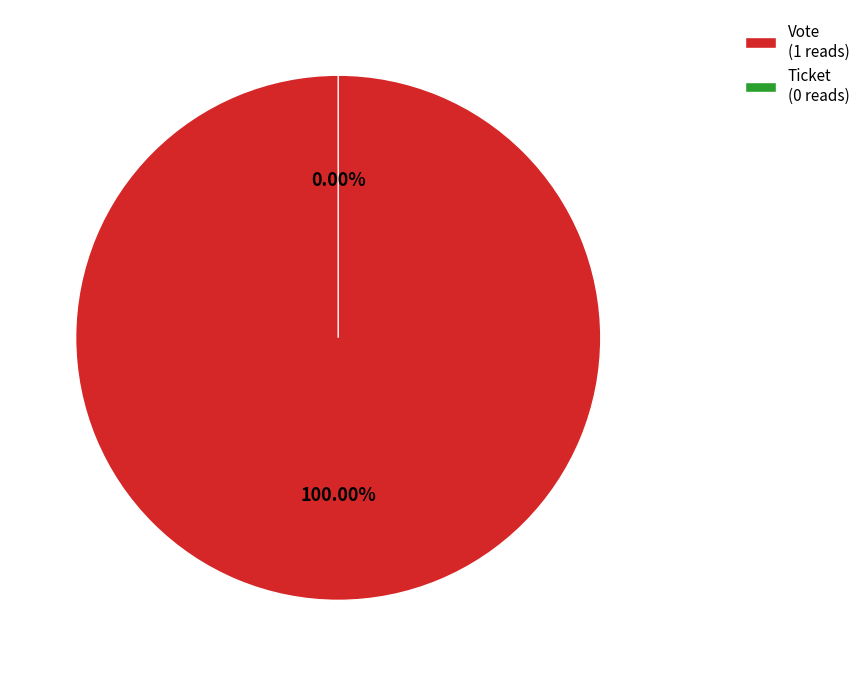

To the nearest percent, what is the difference between the largest and smallest slice percentages?

100%